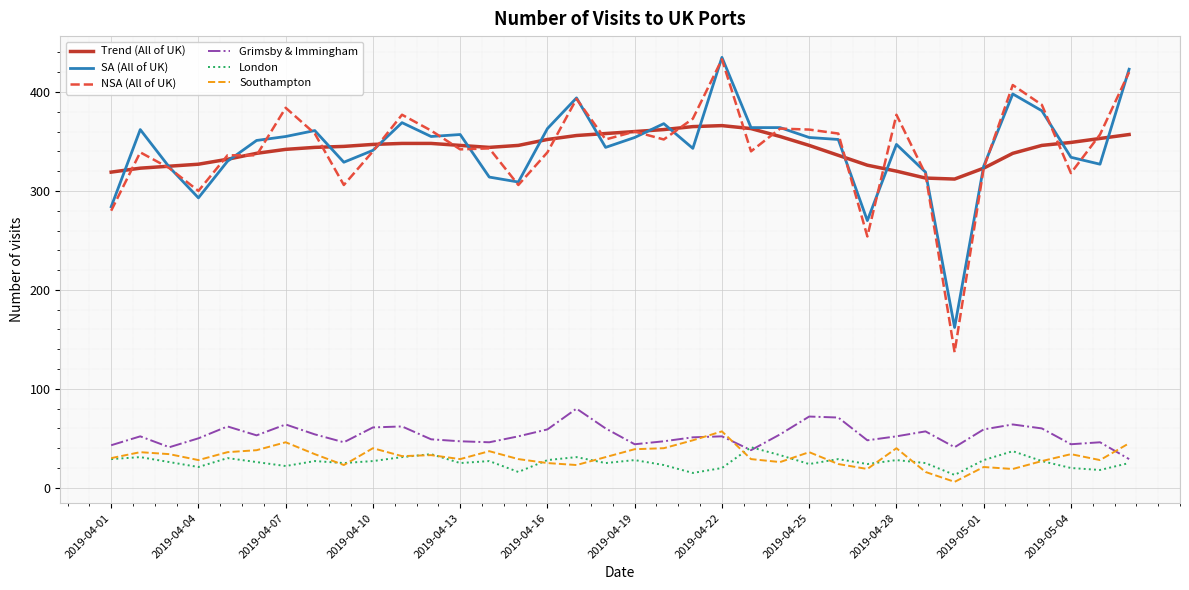

Which series has the largest range (max minus min)?

NSA (All of UK)